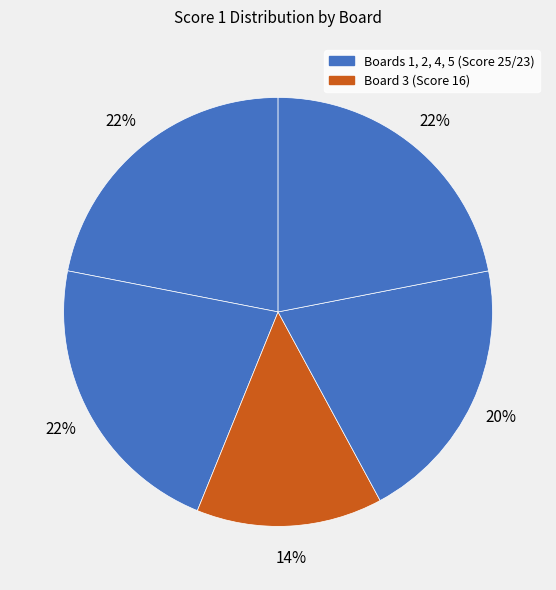

Which category has the biggest portion of the pie?

Board 1